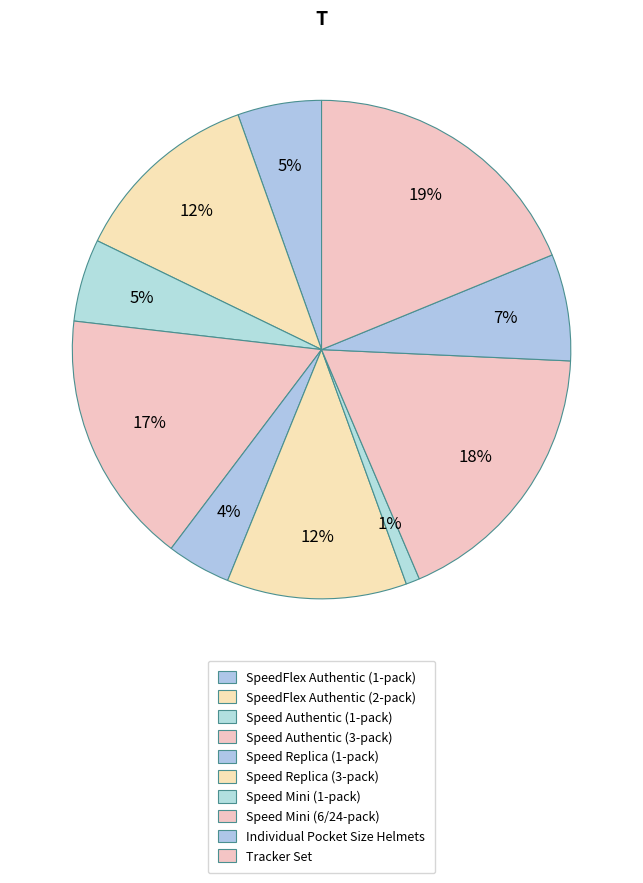

Count the number of slices in the pie.

10